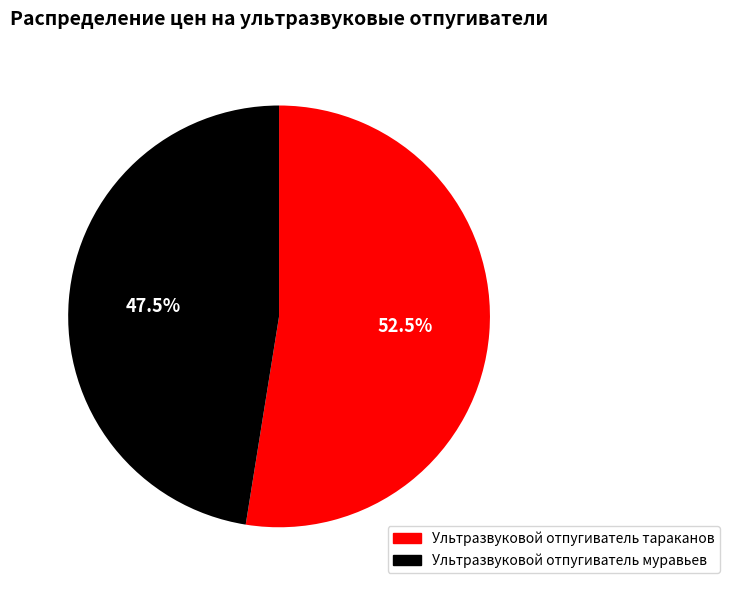

Which slice is the smallest?

Ультразвуковой отпугиватель муравьев